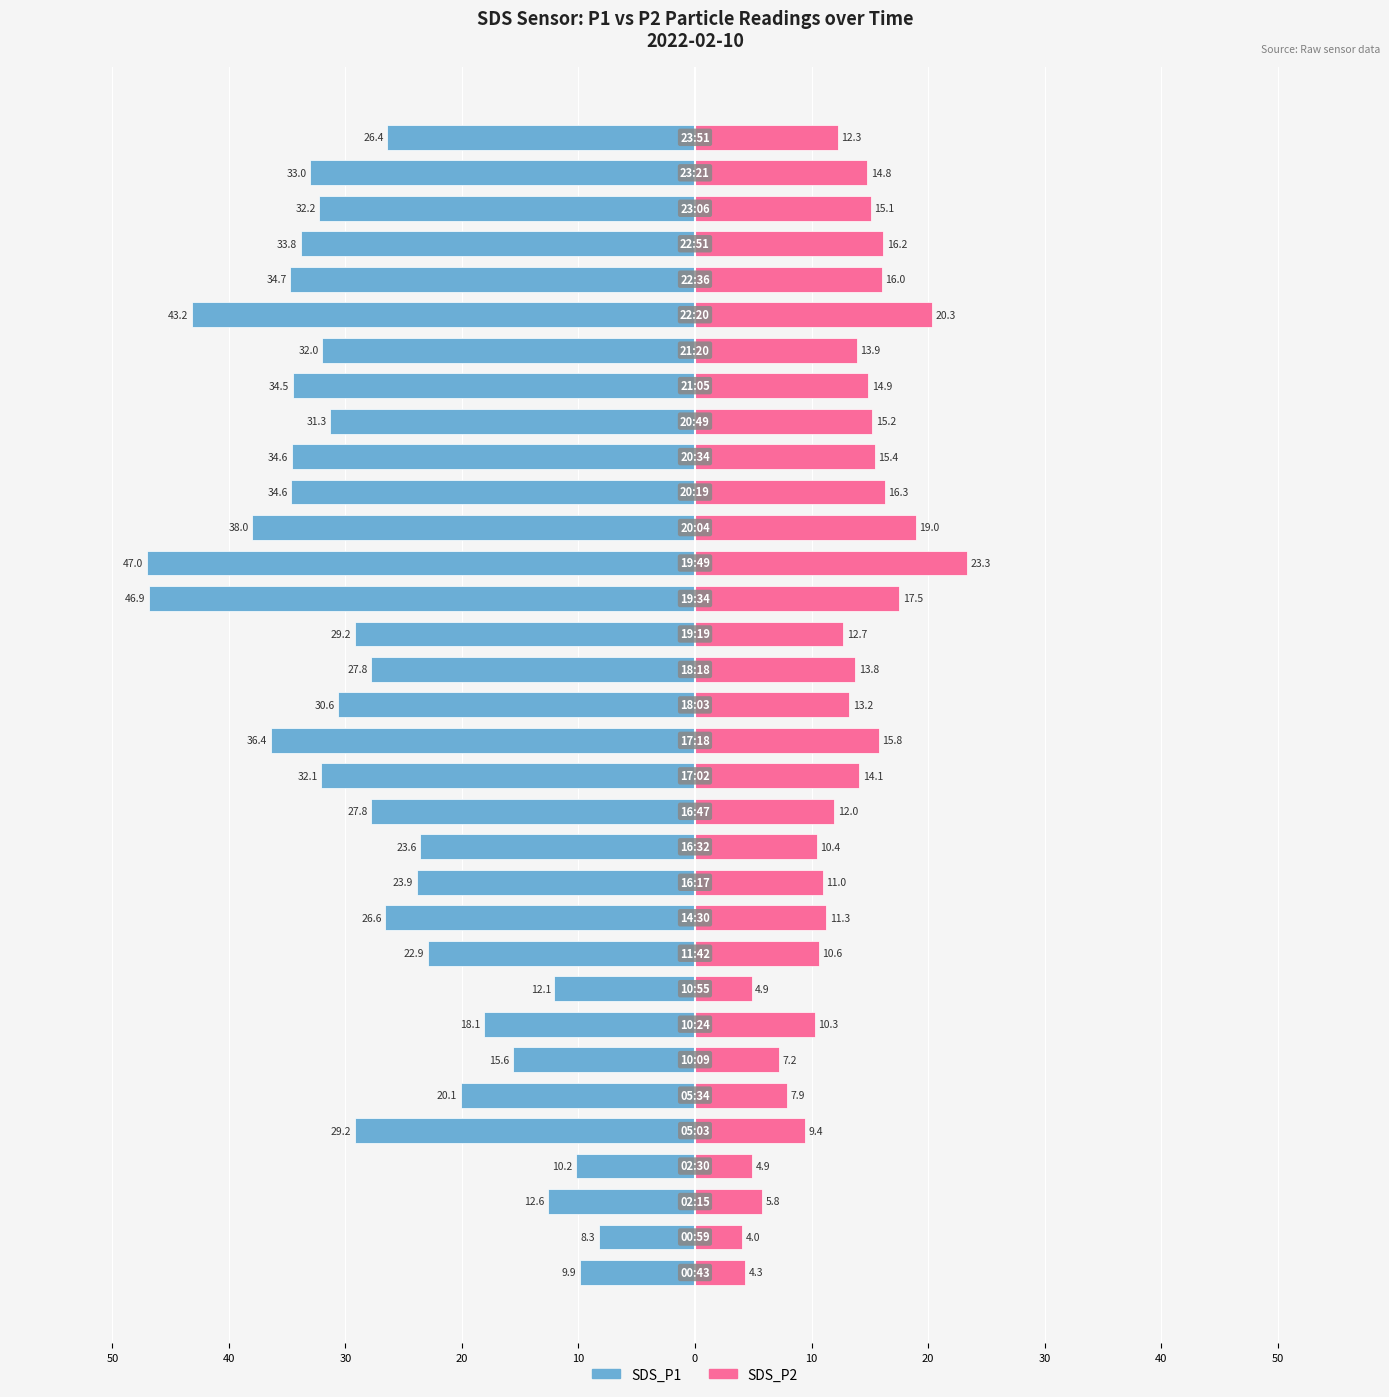

How many categories are shown in the chart?

33